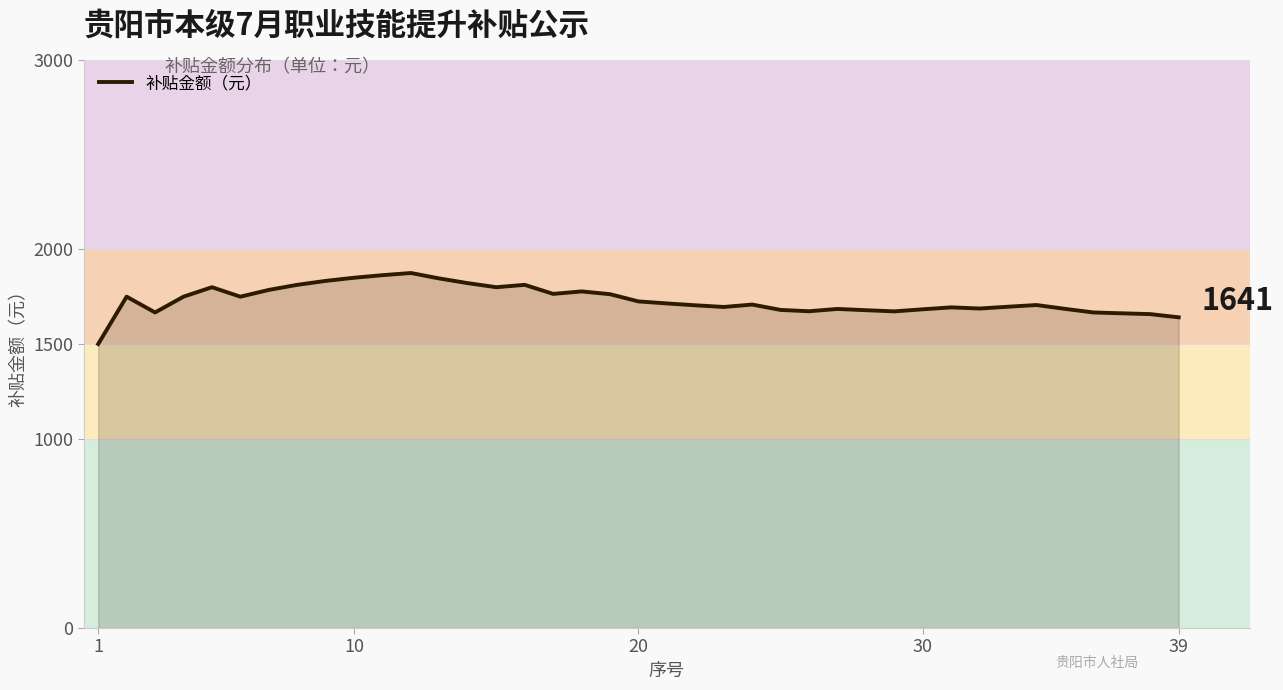

What is the average value?

1731.8